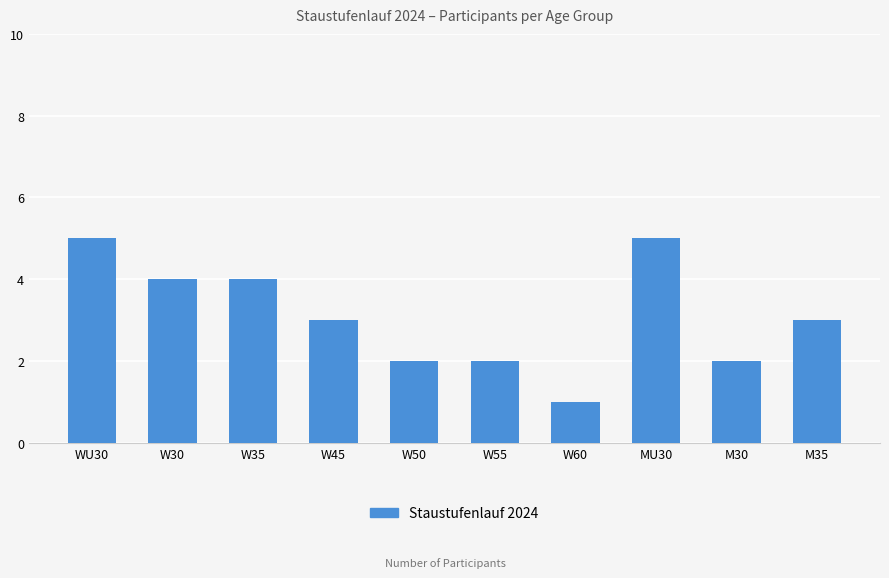

Reading left to right, list all the values displayed in this chart.

WU30=5	W30=4	W35=4	W45=3	W50=2	W55=2	W60=1	MU30=5	M30=2	M35=3